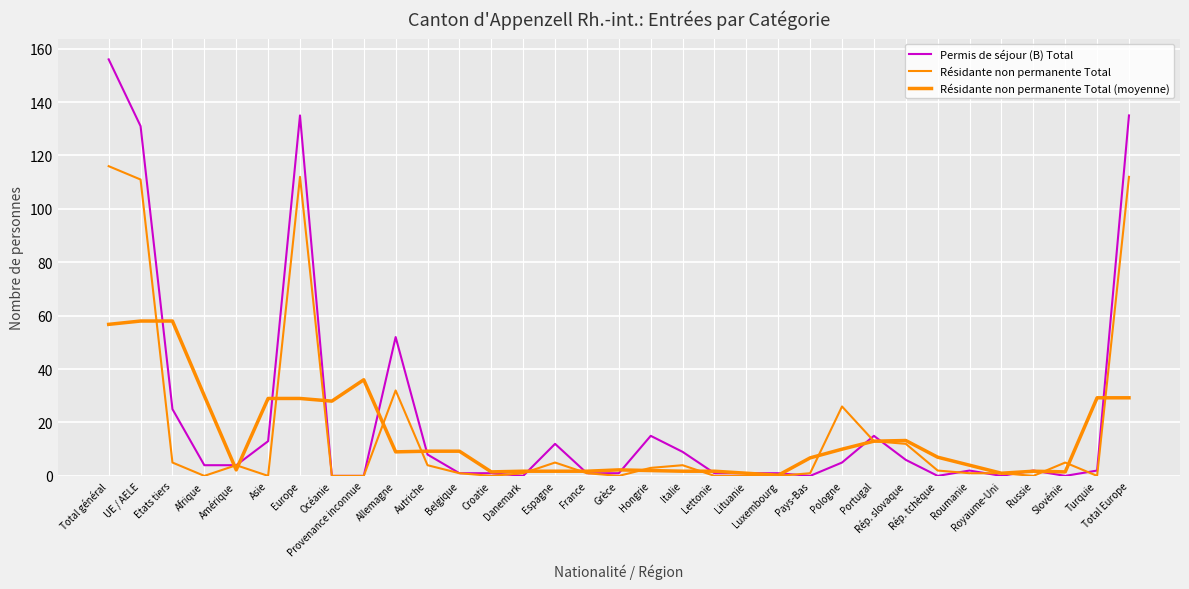

Is this an area chart (filled region under the line)?

No